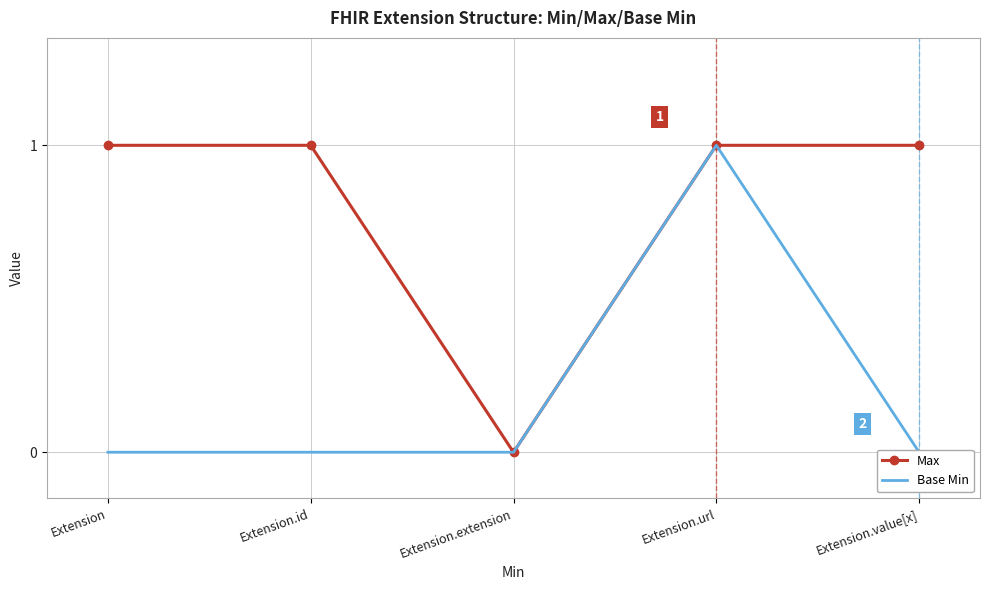

Rank the categories by Base Min value from lowest to highest.

Extension, Extension.id, Extension.extension, Extension.value[x], Extension.url